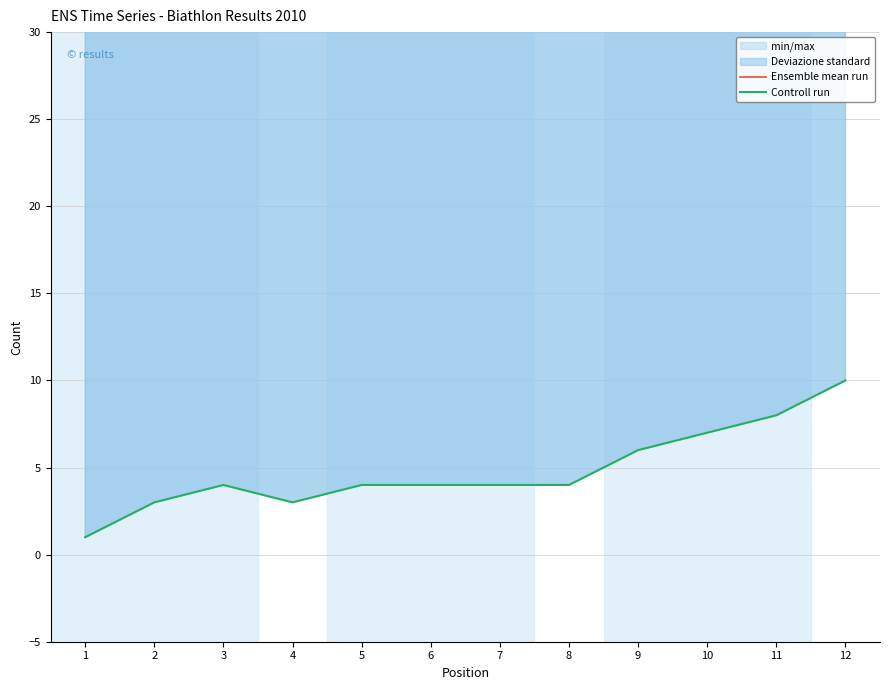

What is the smallest value displayed?

1